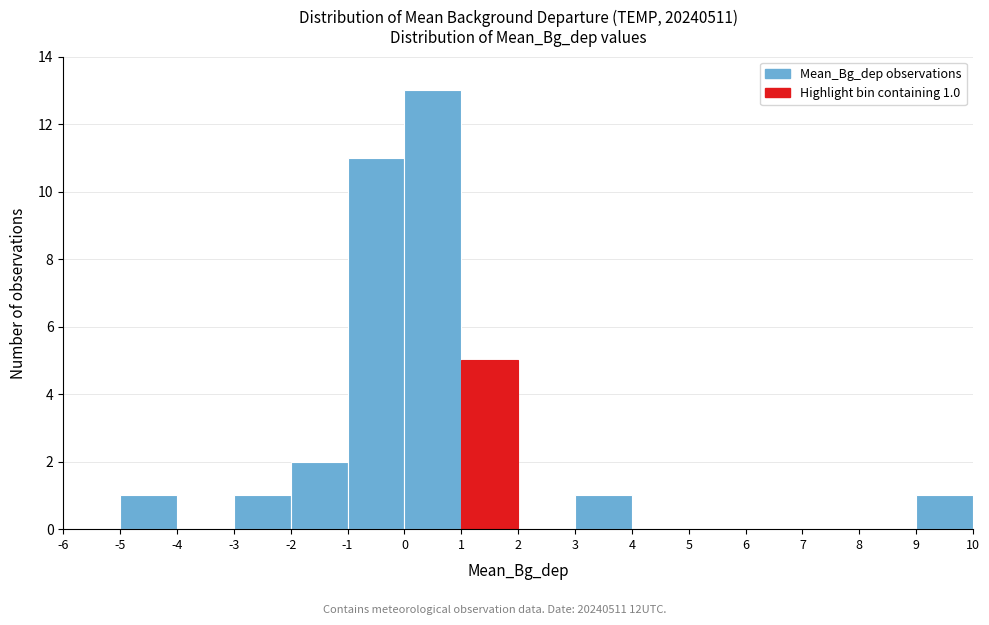

Over which range of the x-axis is the bar tallest?

0 to 1